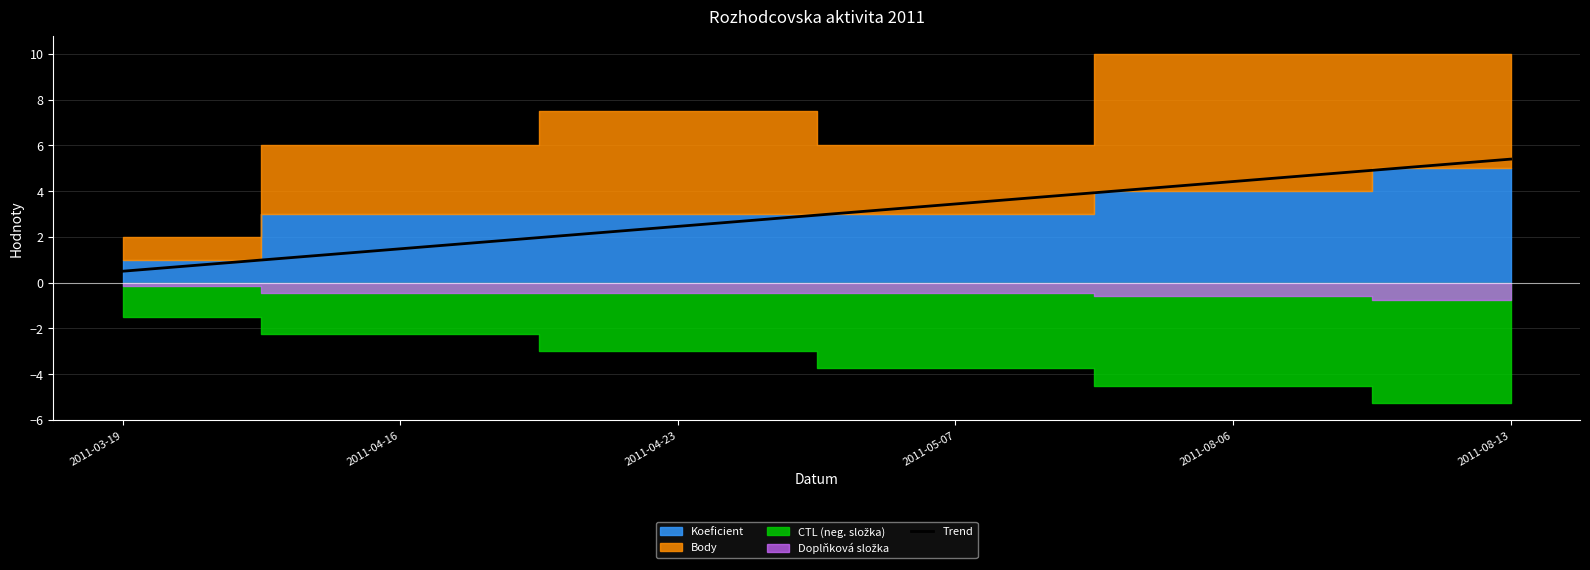

List the labels in order of value, largest first.

2011-08-13, 2011-08-06, 2011-05-07, 2011-04-23, 2011-04-16, 2011-03-19